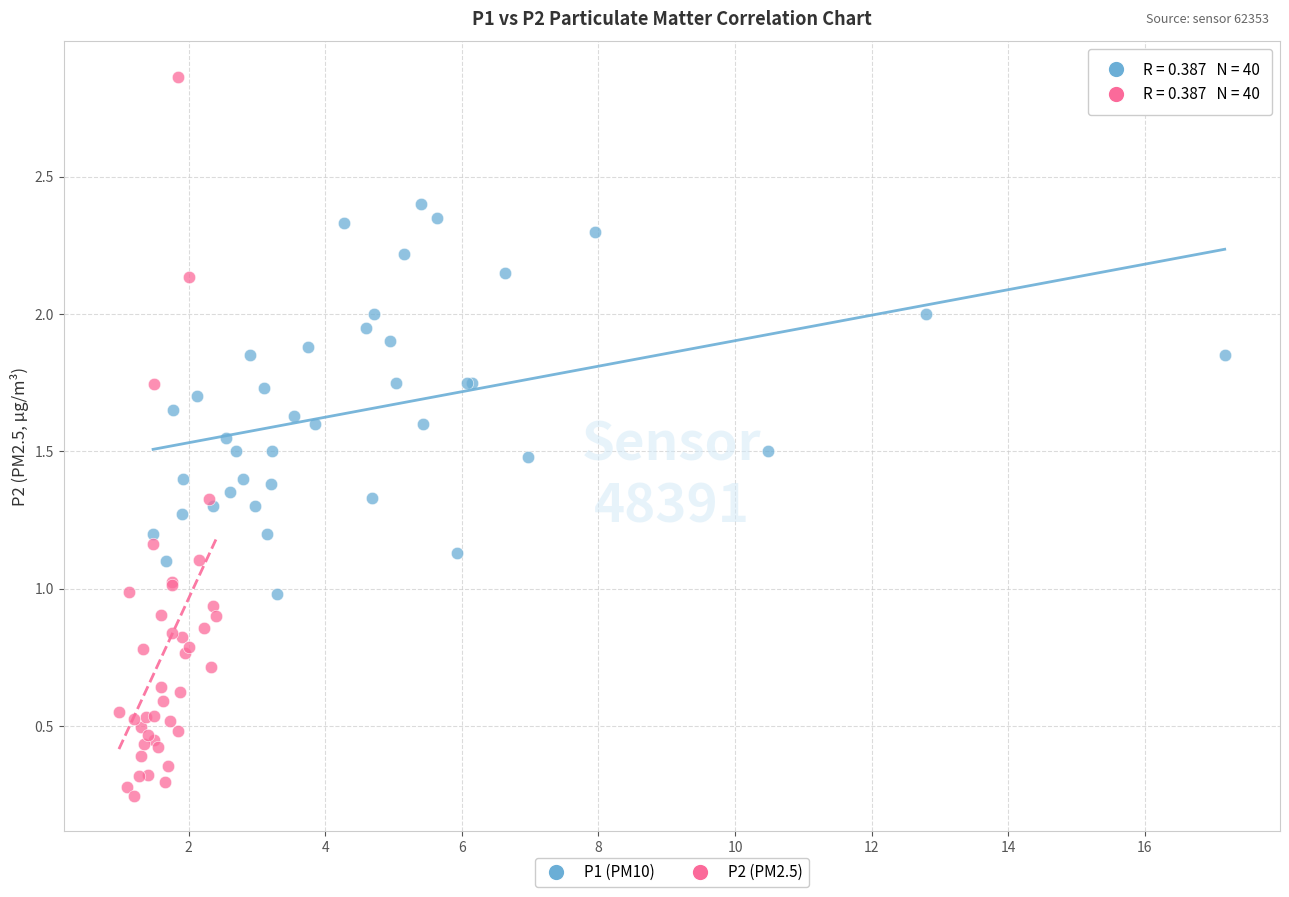

Which series contains the highest Y value?

P2 (PM2.5)